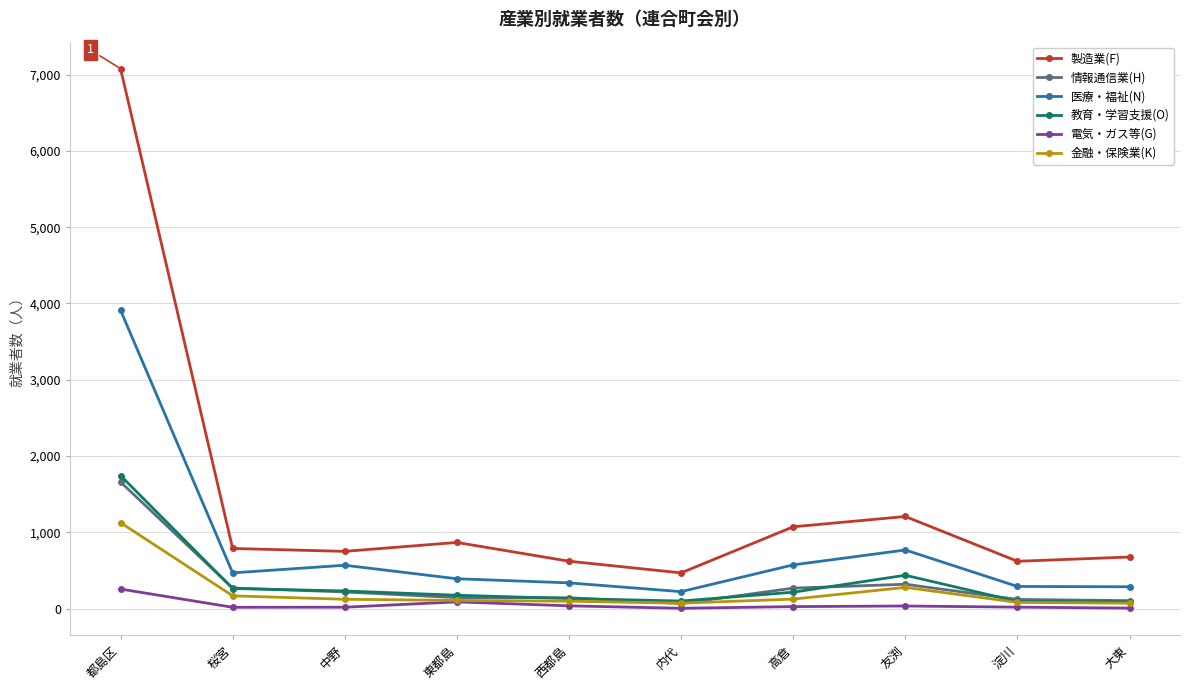

Which series has the largest total across all categories?

製造業(F)